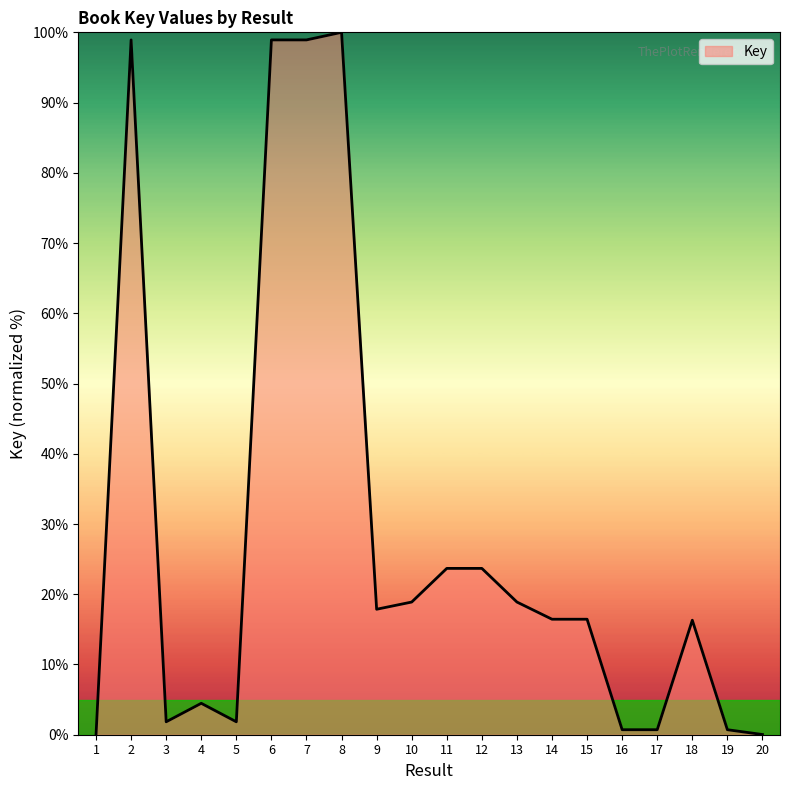

What is the difference between the values at 2 and 4?

94.4